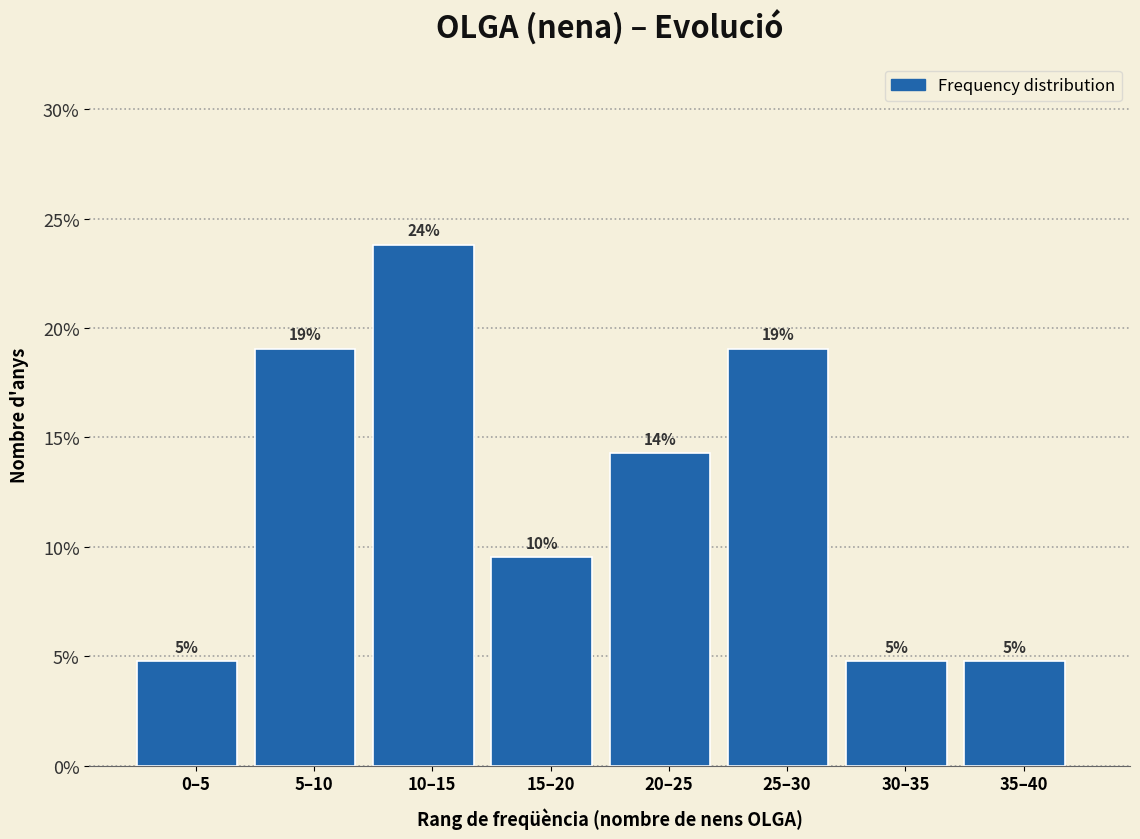

How many bars are there in total?

8